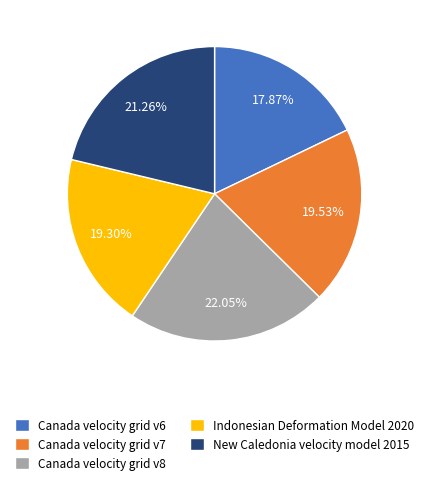

Is it true that New Caledonia velocity model 2015 is 21% of the pie?

True